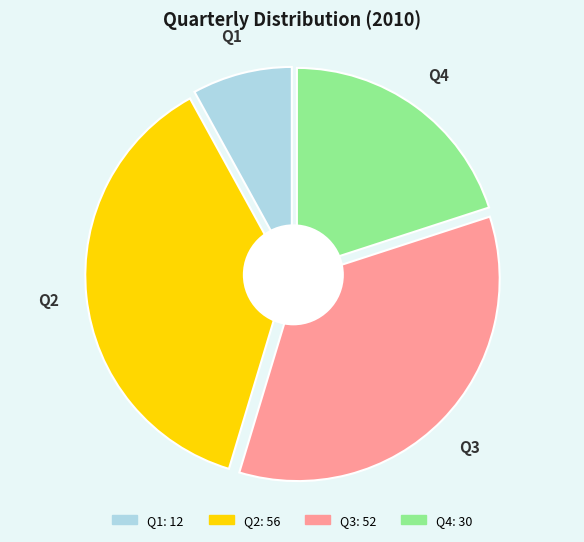

Does Q4 represent more than half of the total?

No